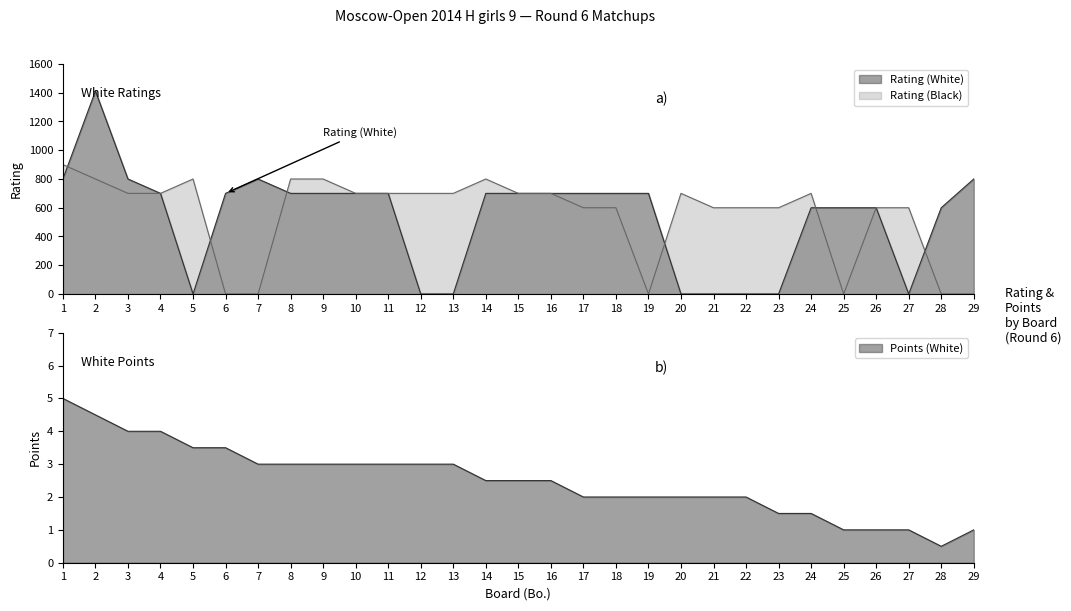

Count the number of categories in the chart.

29